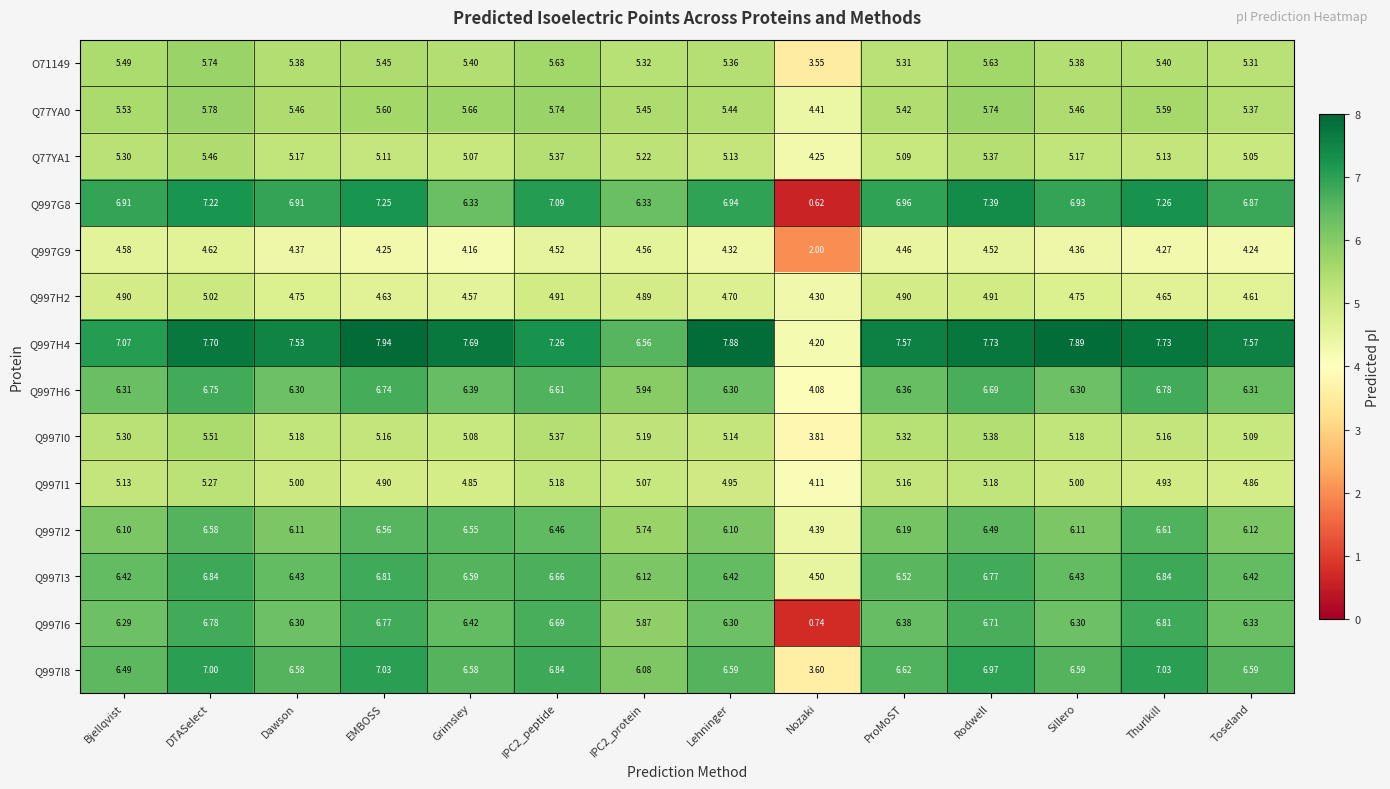

Which category has the lowest value in the Q997I2 series?

Nozaki